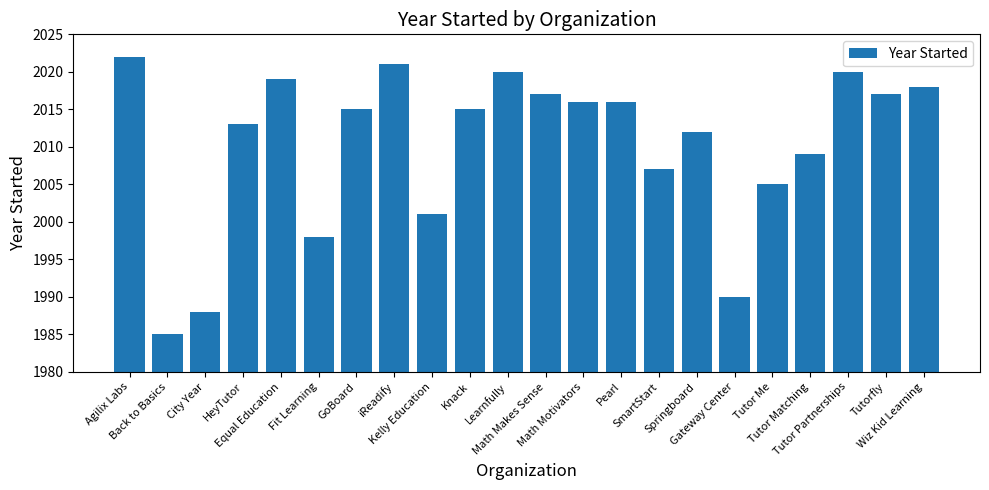

Reading left to right, extract all data points from this chart.

Agilix Labs=2022	Back to Basics=1985	City Year=1988	HeyTutor=2013	Equal Education=2019	Fit Learning=1998	GoBoard=2015	iReadify=2021	Kelly Education=2001	Knack=2015	Learnfully=2020	Math Makes Sense=2017	Math Motivators=2016	Pearl=2016	SmartStart=2007	Springboard=2012	Gateway Center=1990	Tutor Me=2005	Tutor Matching=2009	Tutor Partnerships=2020	Tutorfly=2017	Wiz Kid Learning=2018